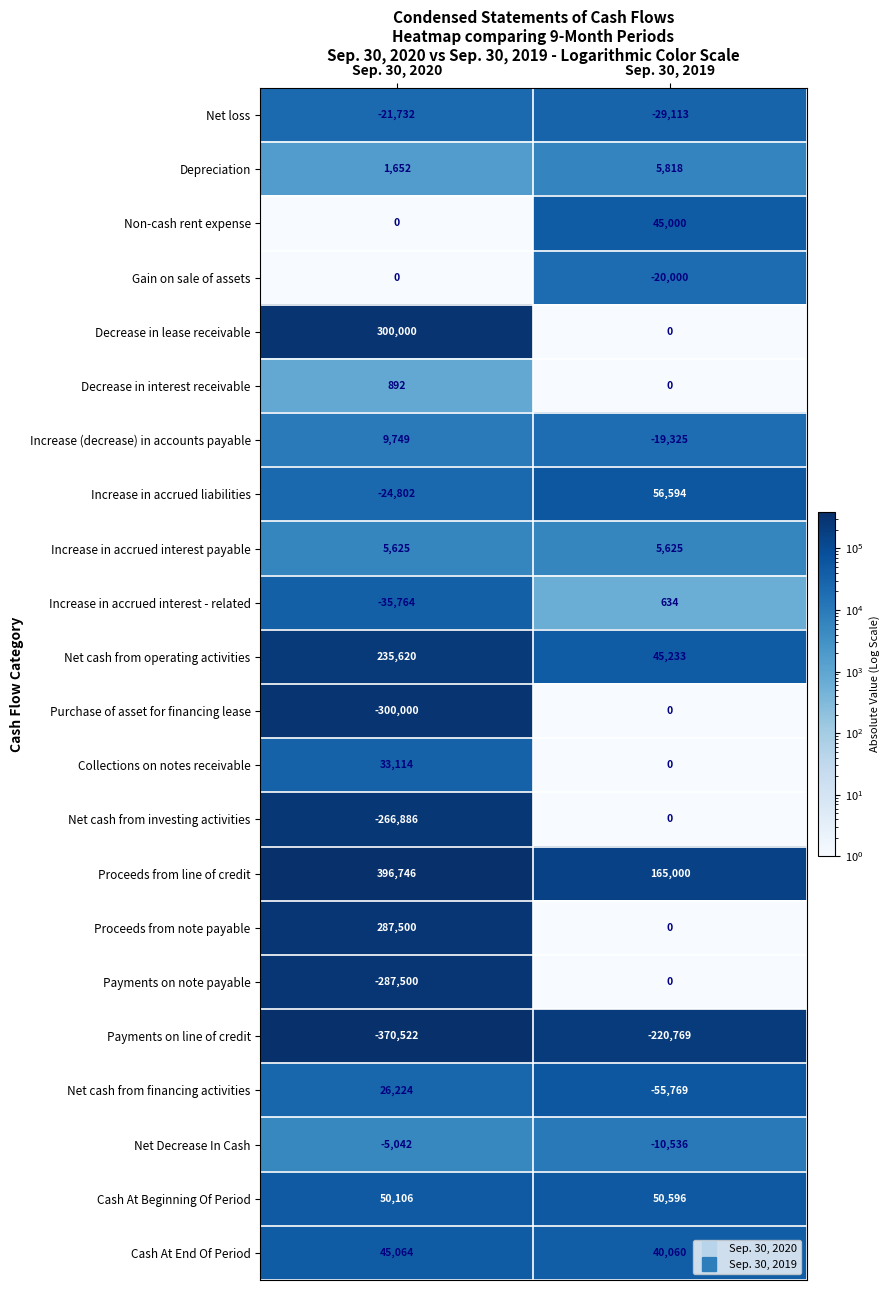

What is the spread (max minus min) of values at Sep. 30, 2020?

767268